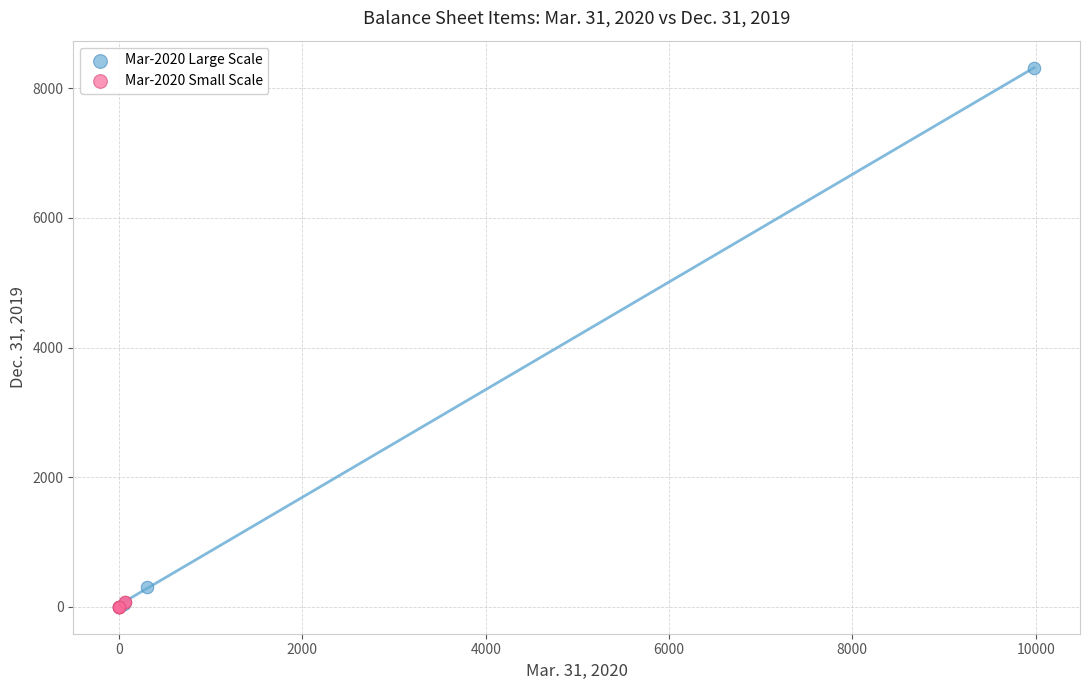

Which series contains the highest Y value?

Mar-2020 Large Scale